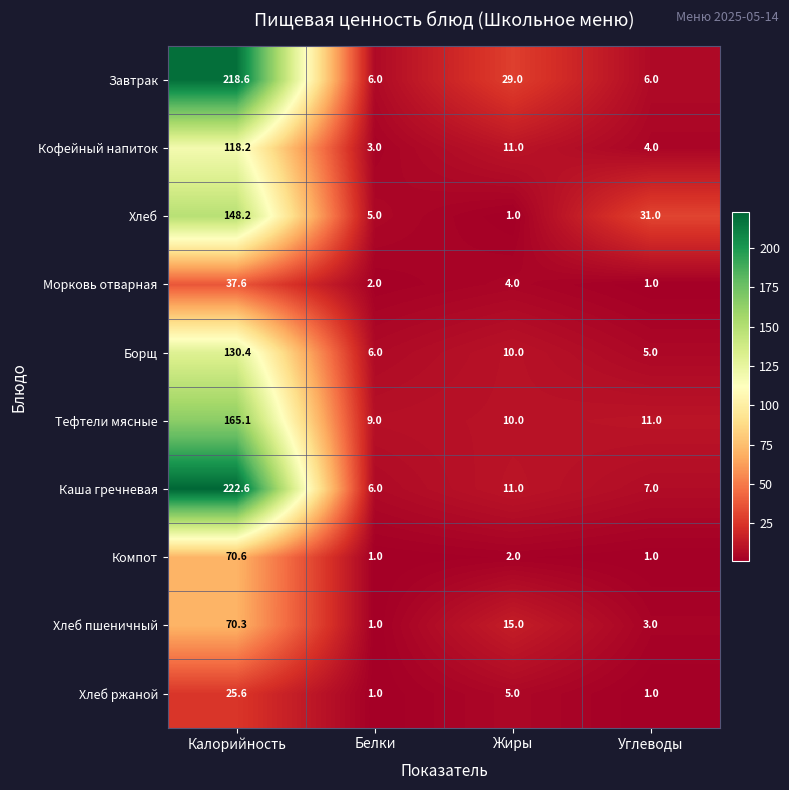

What is the total value across all series at Калорийность?

1207.2